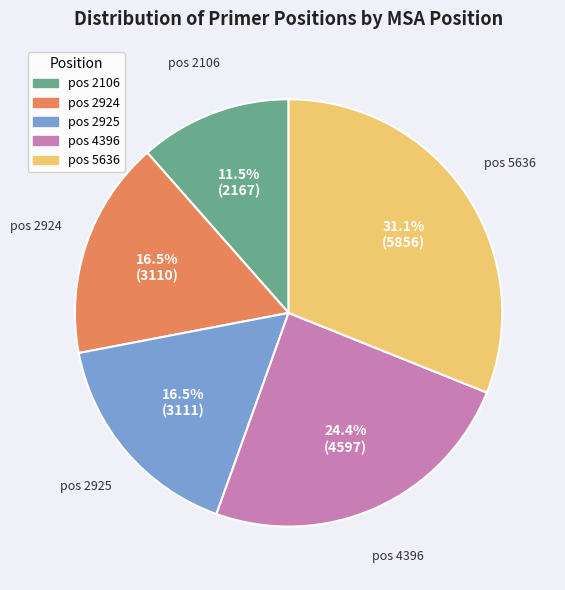

Does any single category account for the majority?

No